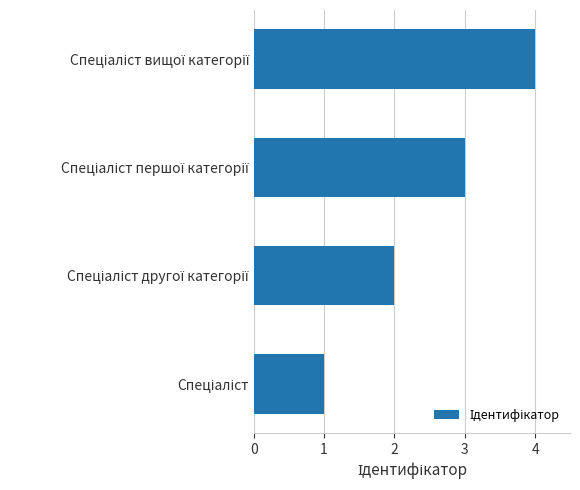

What is the maximum value shown in the chart?

4